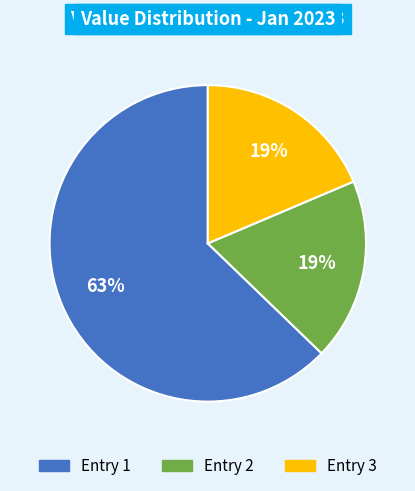

To the nearest percent, what is the difference between the largest and smallest slice percentages?

44%